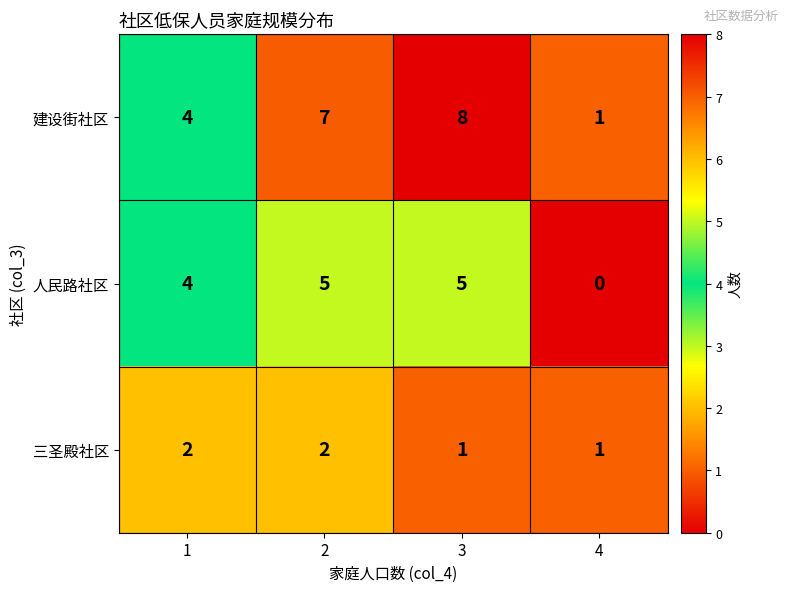

Reading left to right, extract all data points from this chart.

建设街社区: 1=4	2=7	3=8	4=1
人民路社区: 1=4	2=5	3=5	4=0
三圣殿社区: 1=2	2=2	3=1	4=1